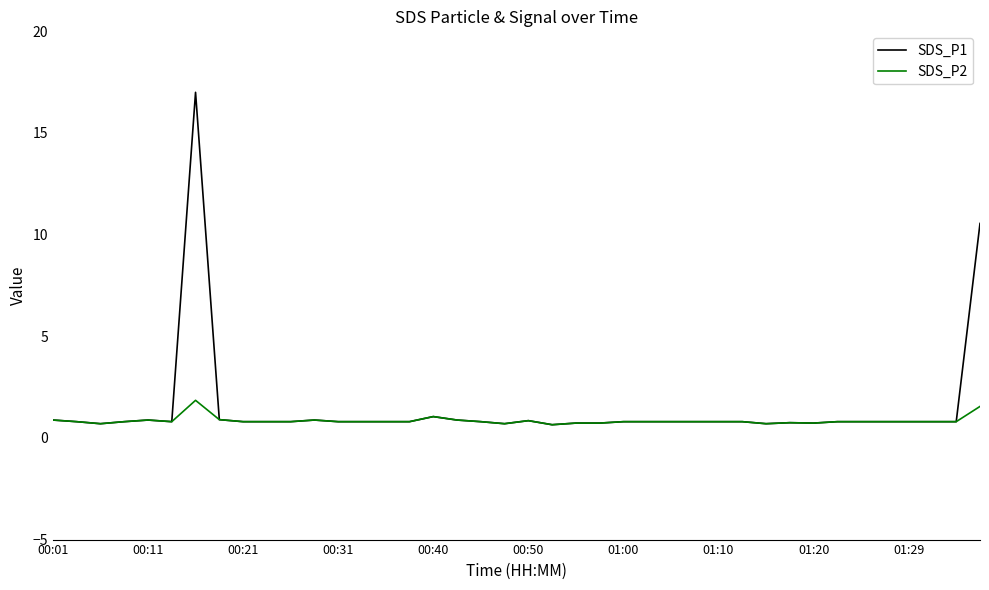

What is the average value of the SDS_P1 series?

1.4